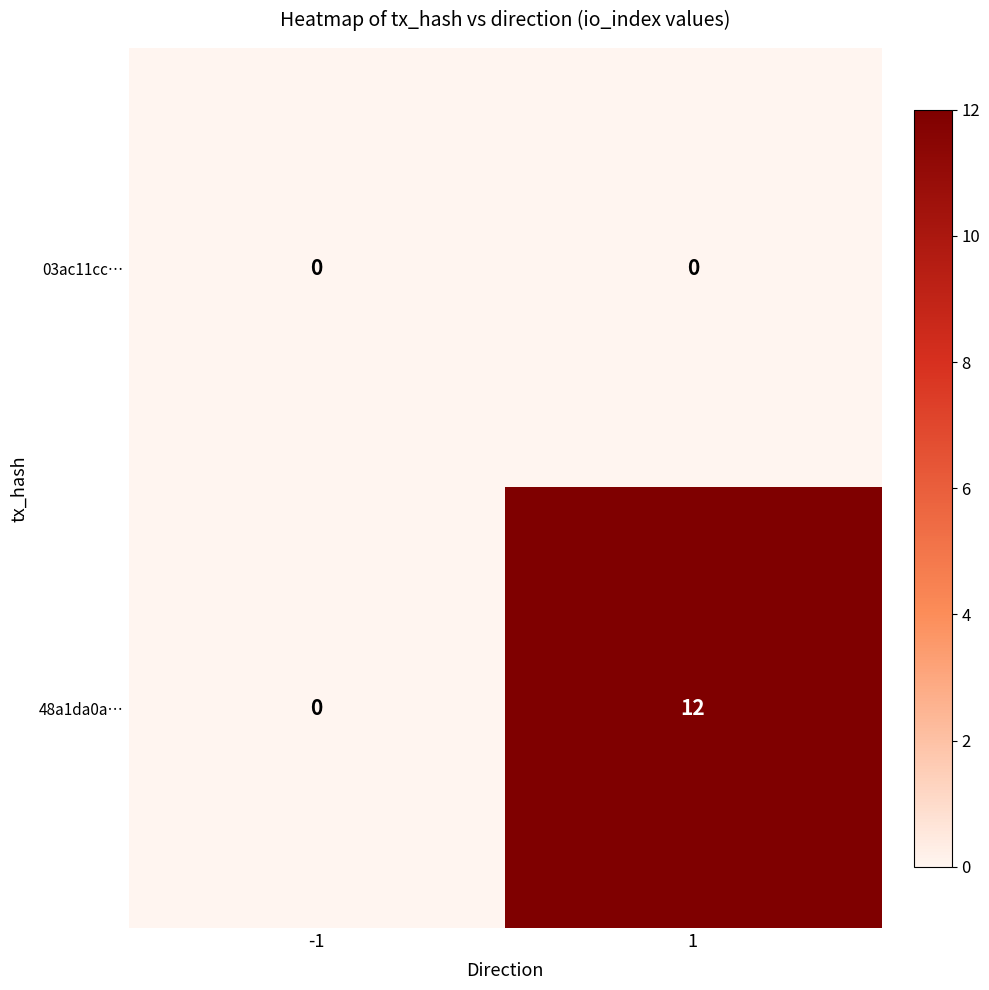

Reading left to right, extract all data points from this chart.

03ac11cc…: 0	0
48a1da0a…: 0	12